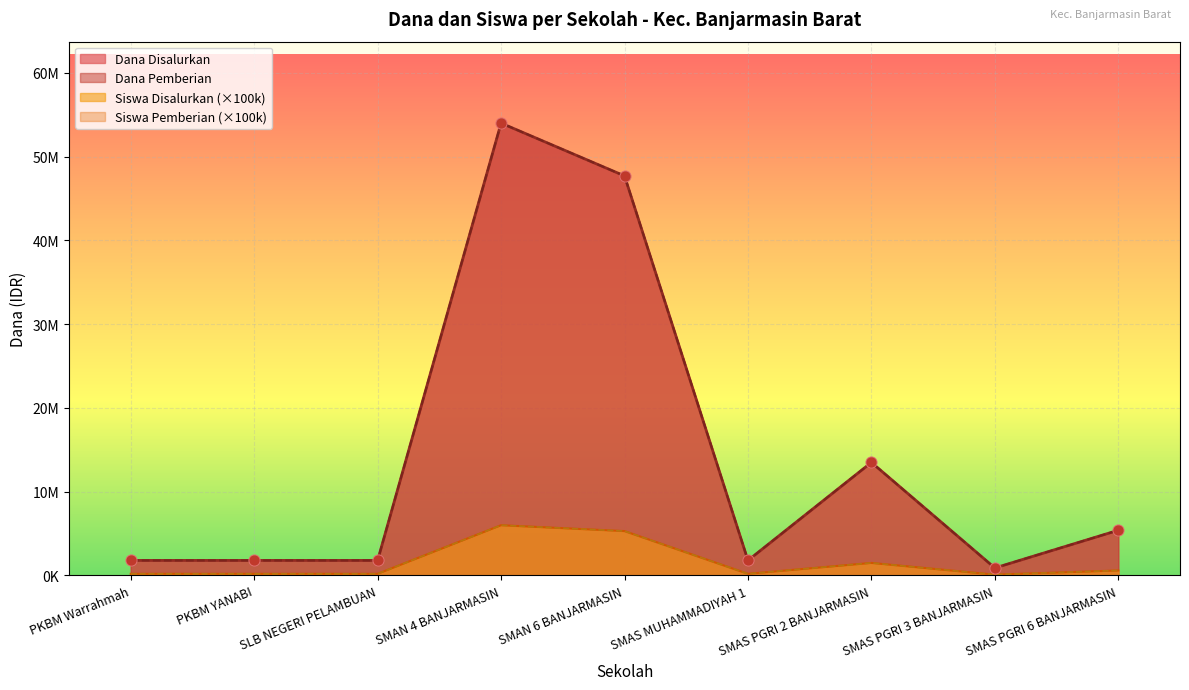

At how many categories does at least one series exceed 28703884?

2